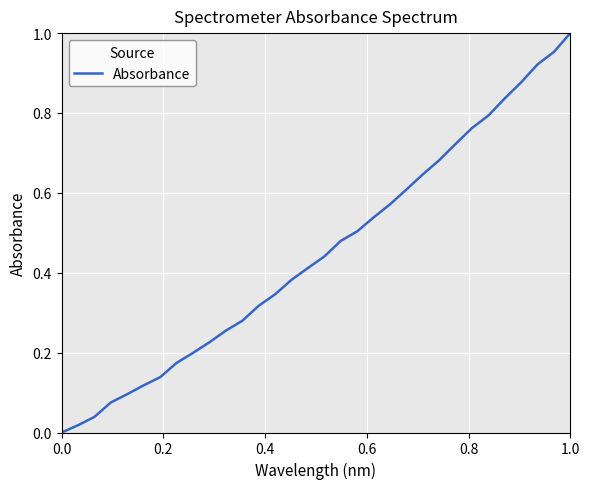

What is the value of the 19th point from the left?

0.5